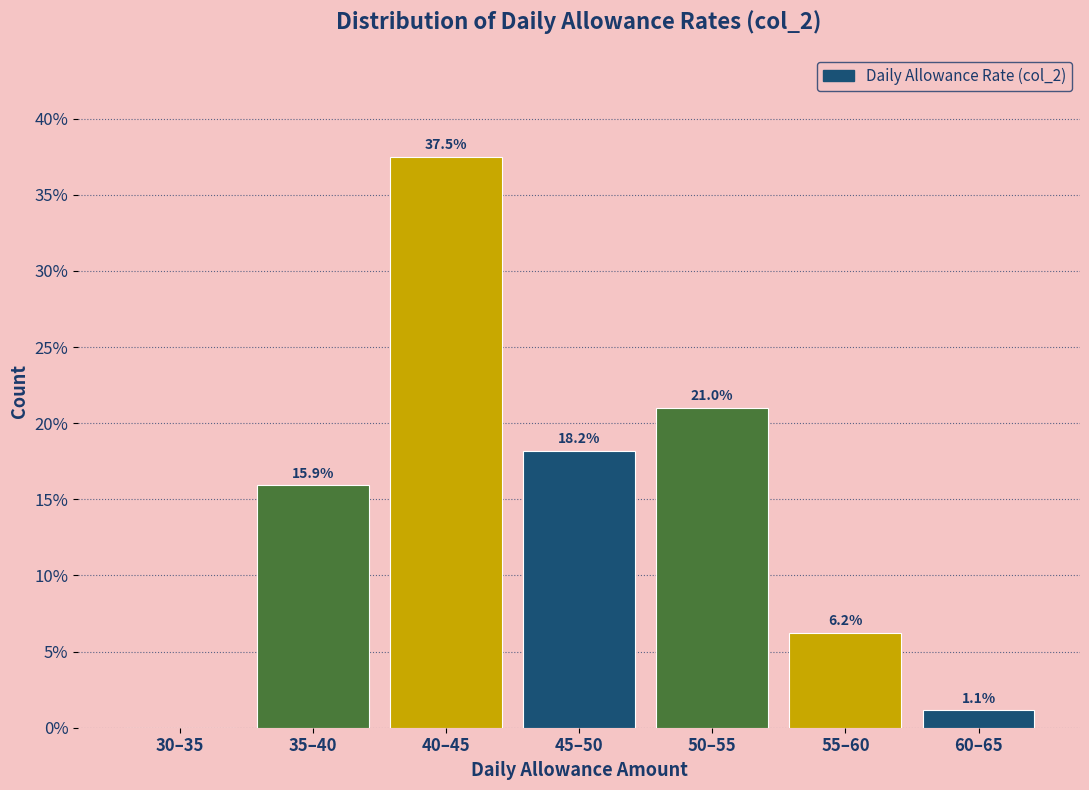

What is the sum of the values at 45–50 and 60–65?

19.3